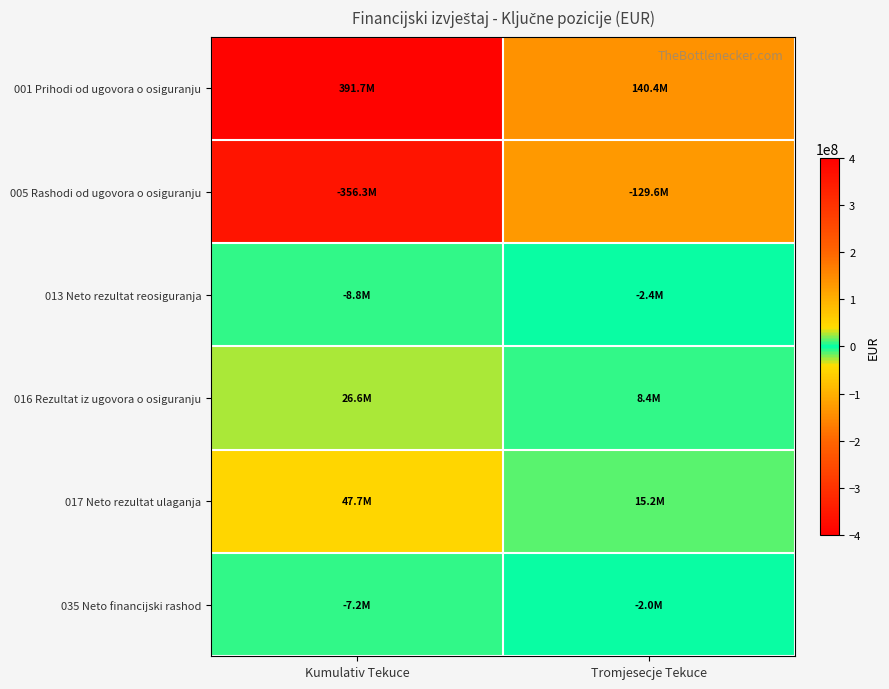

How many data points does each series have?

2